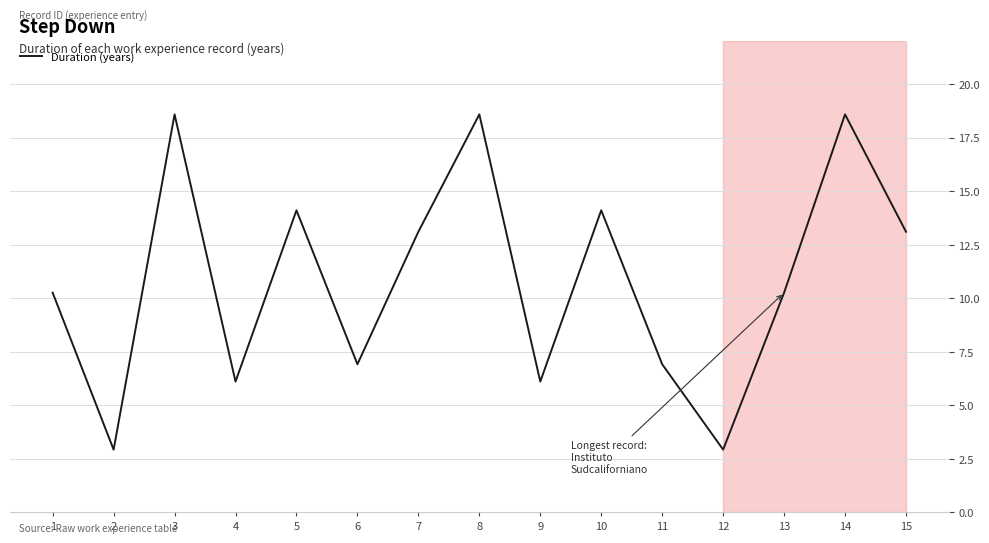

True or false: the data has more than 0 interior local peaks.

True